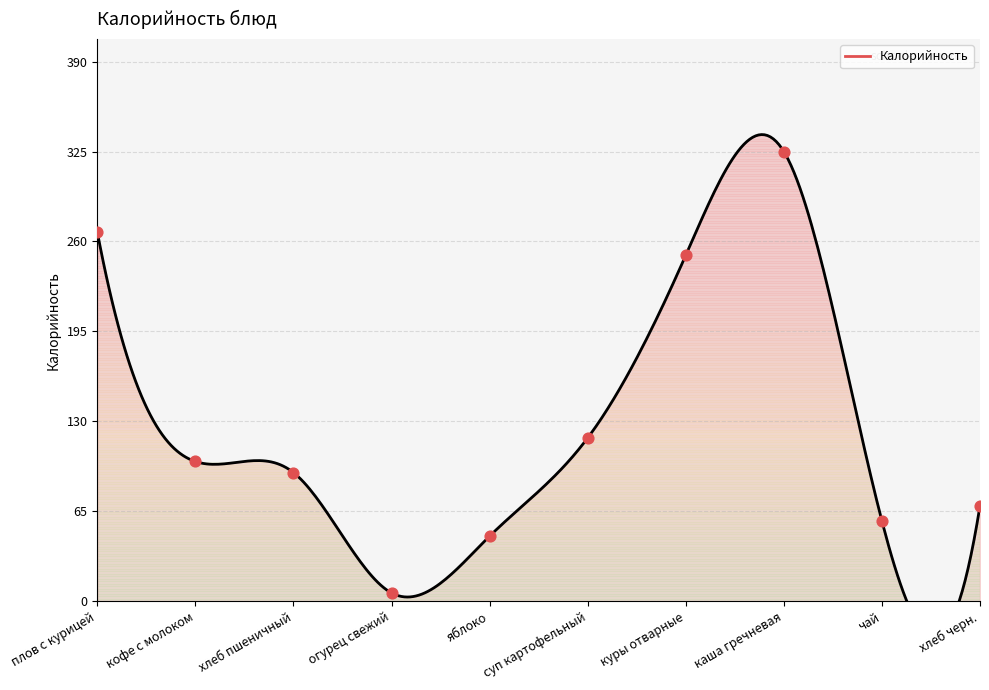

What is the ratio of the value at плов с курицей to the value at хлеб пшеничный?

2.9